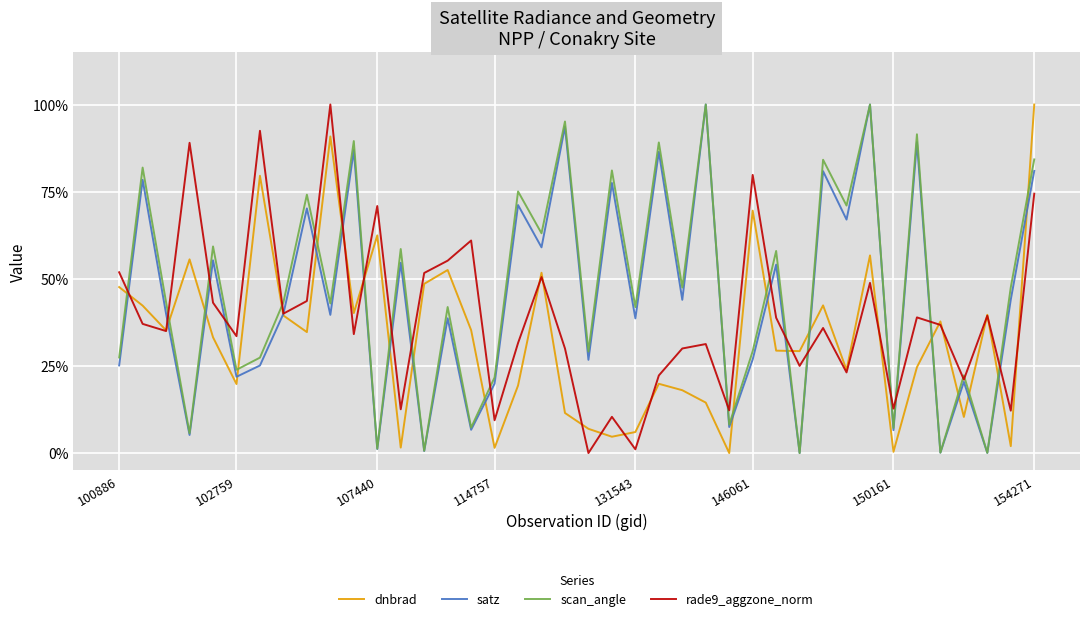

After their last crossing, which series has the higher values: rade9_aggzone_norm or scan_angle?

scan_angle